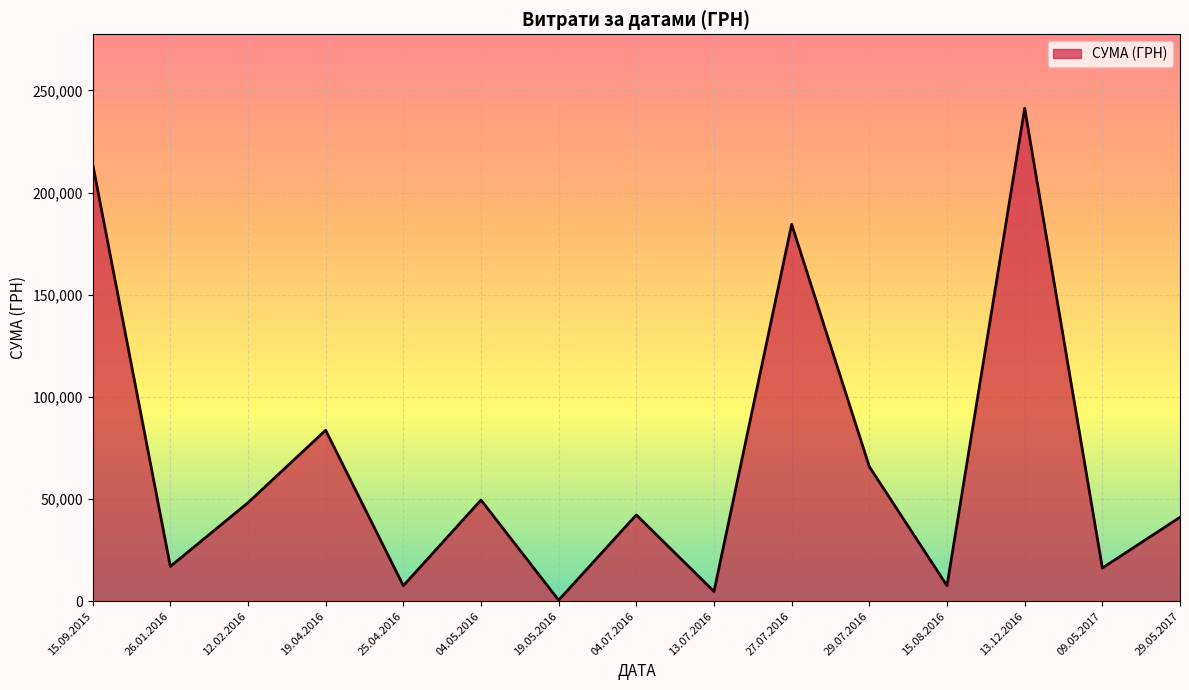

Between 26.01.2016 and 13.12.2016, which is larger?

13.12.2016